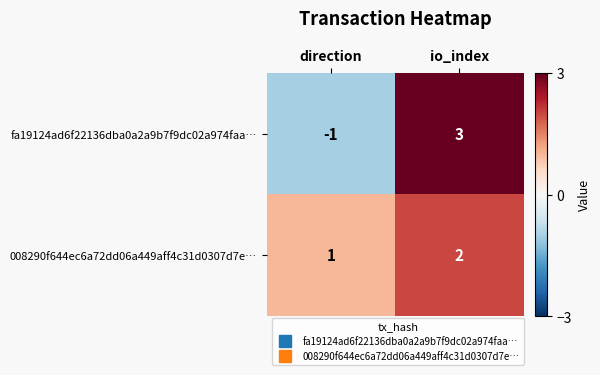

What value does the fa19124ad6f22136dba0a2a9b7f9dc02a974faa… series have at io_index?

3